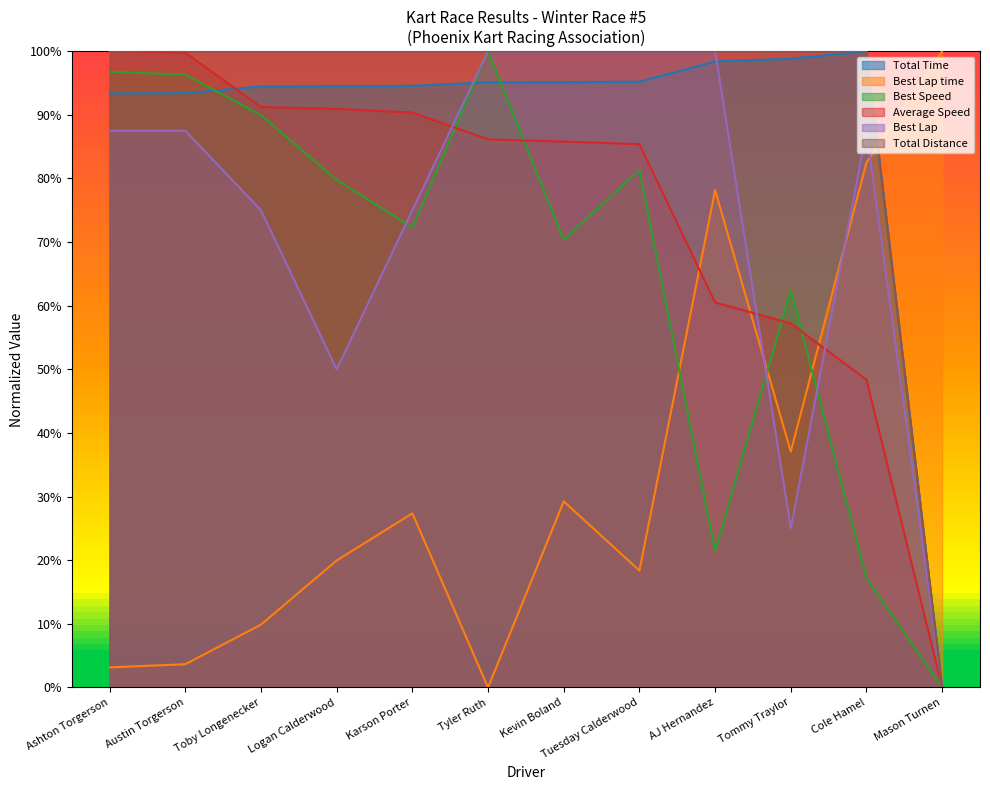

Does the chart display data point markers on the line(s)?

No